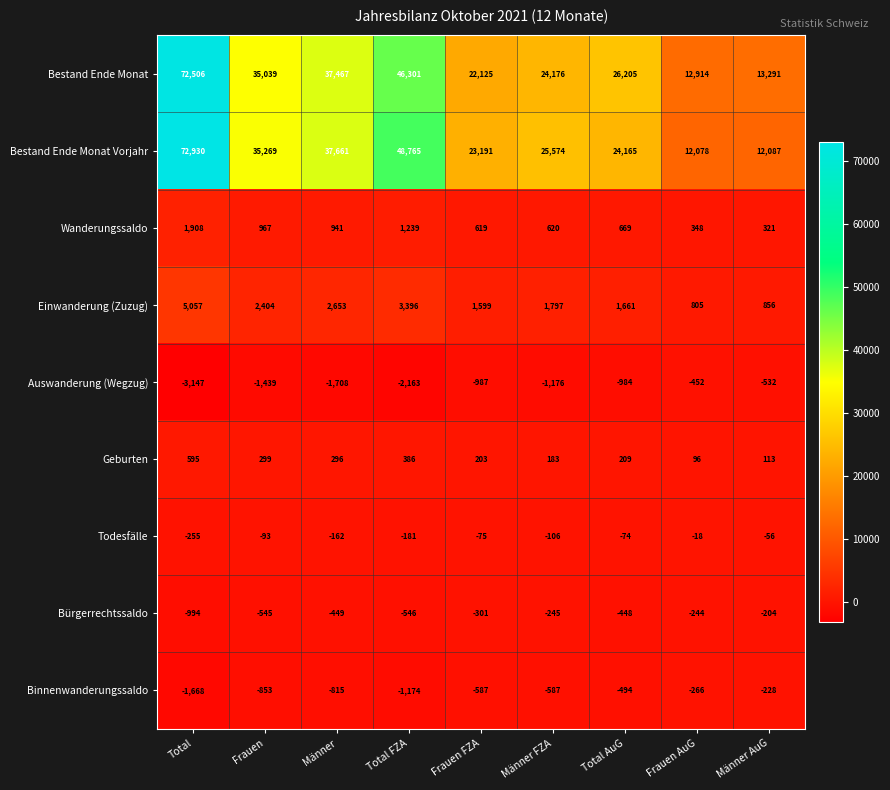

At which category does the chart reach its peak across all series?

Total